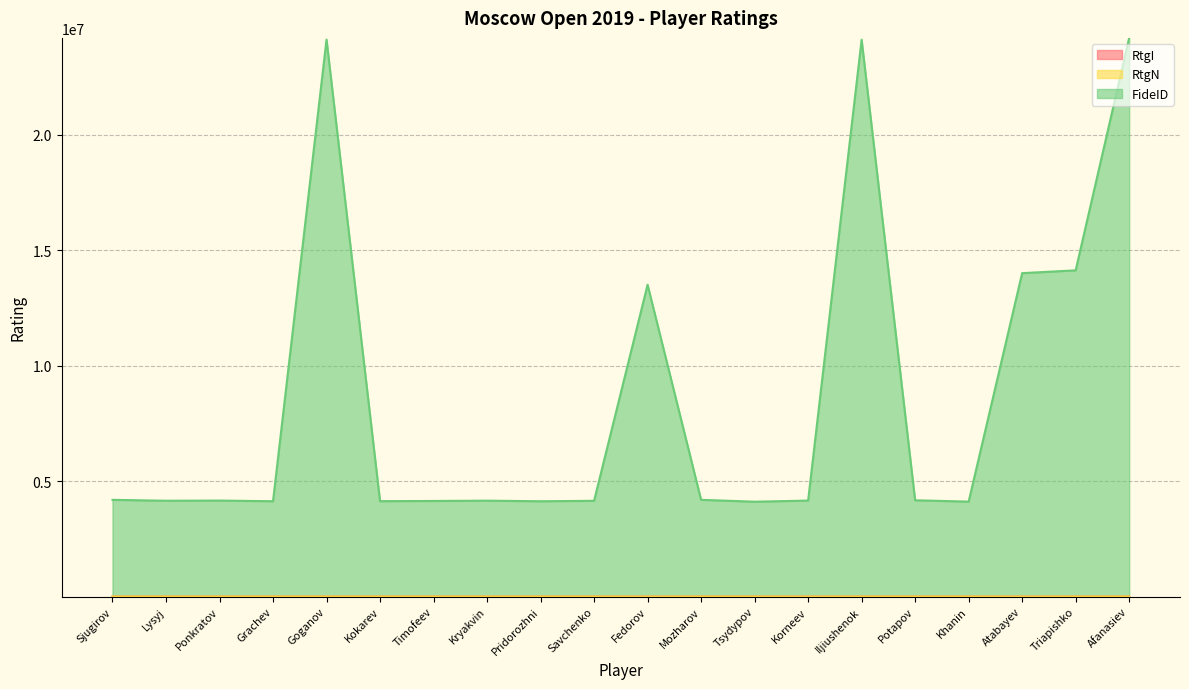

True or false: RtgI and RtgN cross at least once.

True